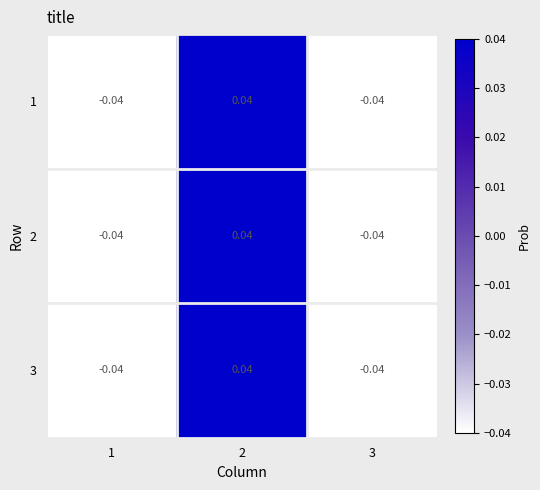

Reading right to left, transcribe all the data shown in this chart.

1: 3=-0.0	2=0.0	1=-0.0
2: 3=-0.0	2=0.0	1=-0.0
3: 3=-0.0	2=0.0	1=-0.0